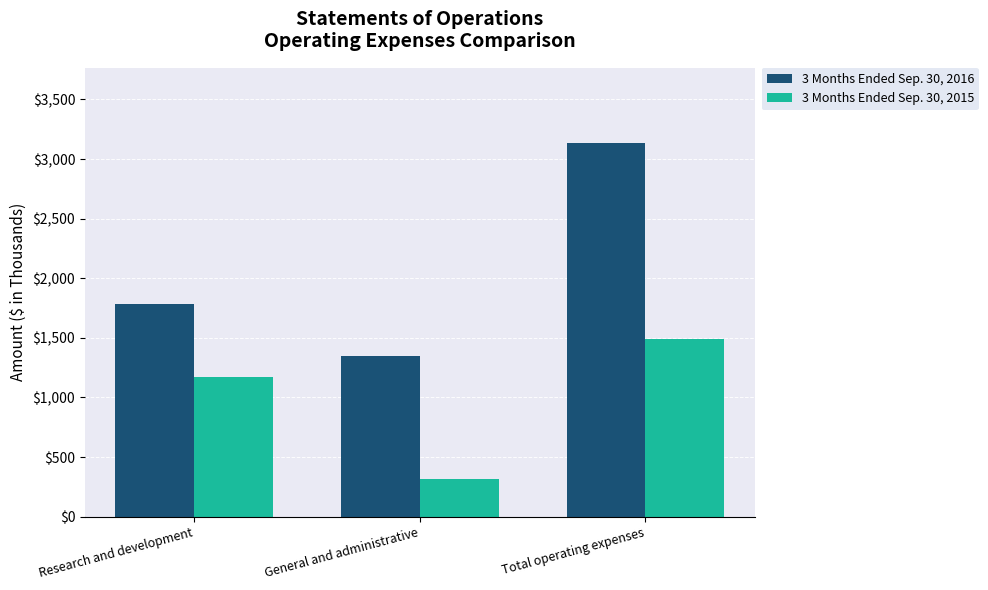

How many groups of bars are there?

3